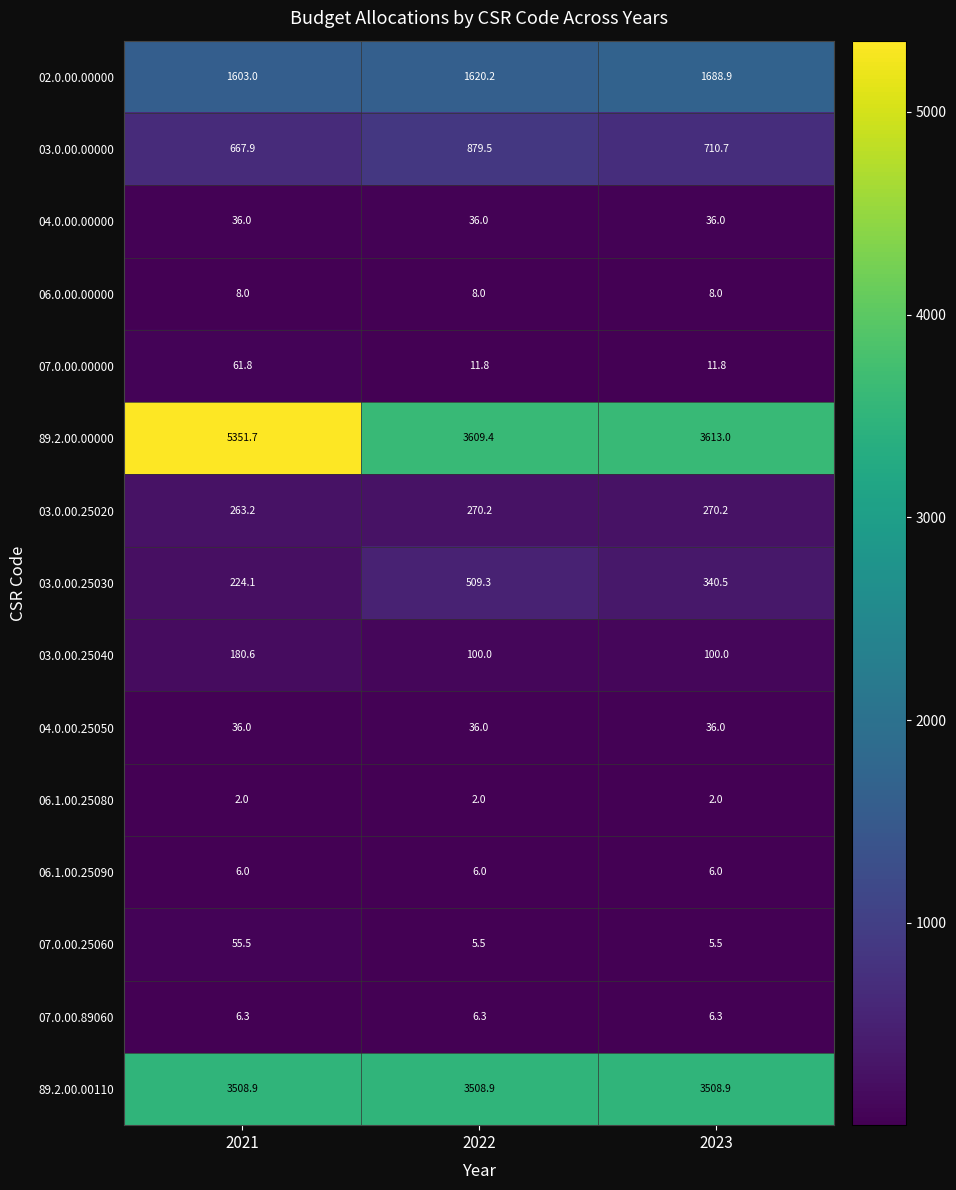

What is the highest value of the 04.0.00.25050 series?

36.0